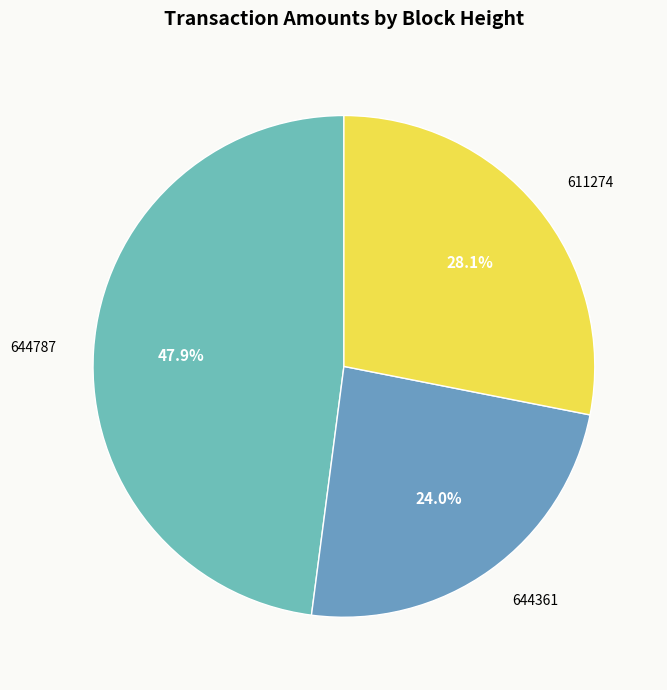

Is it true that 644361 is 37% of the pie?

False